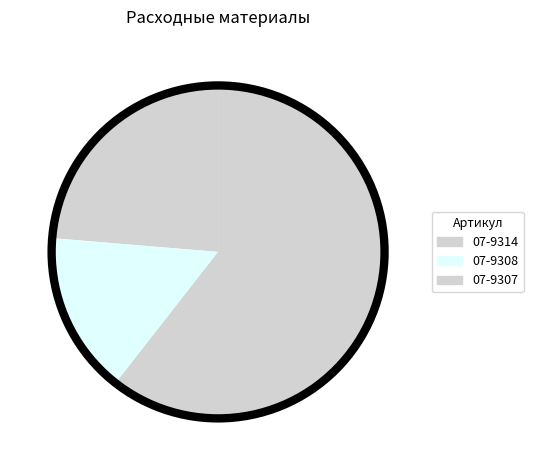

How many slices are in this pie chart?

3